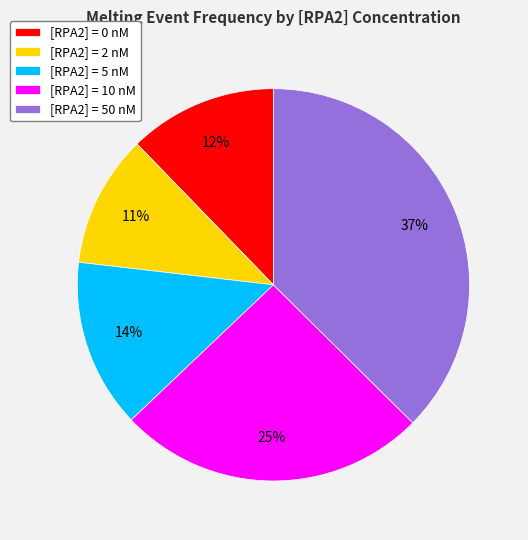

Combined, do [RPA2] = 2 nM and [RPA2] = 0 nM account for over 50%?

No